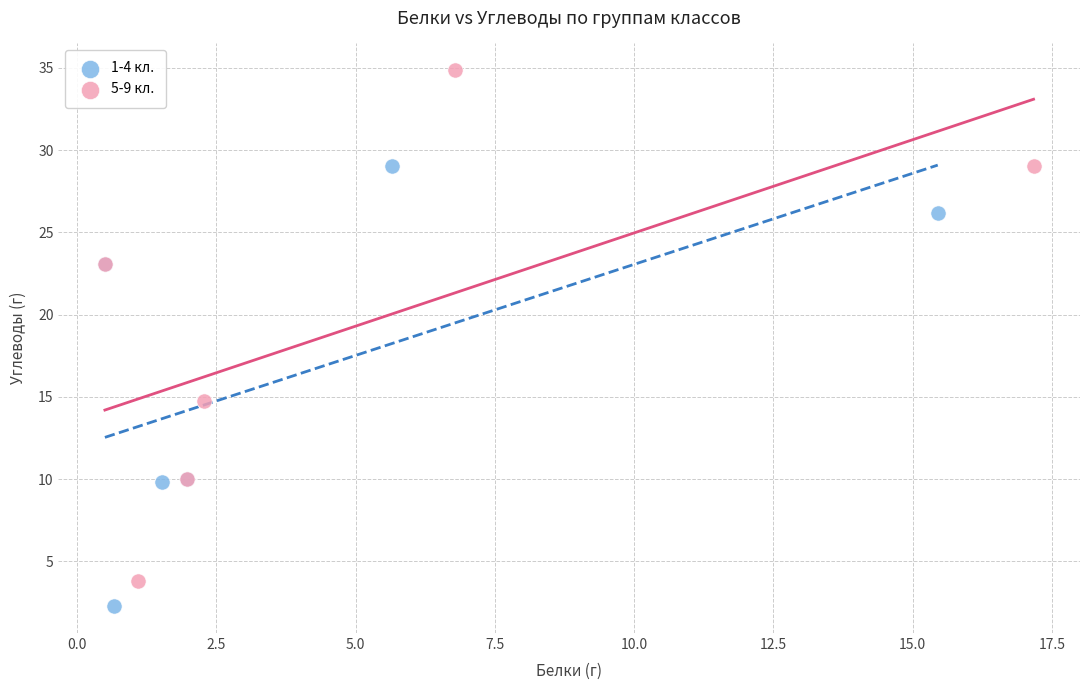

Which series reaches the minimum Y coordinate?

1-4 кл.